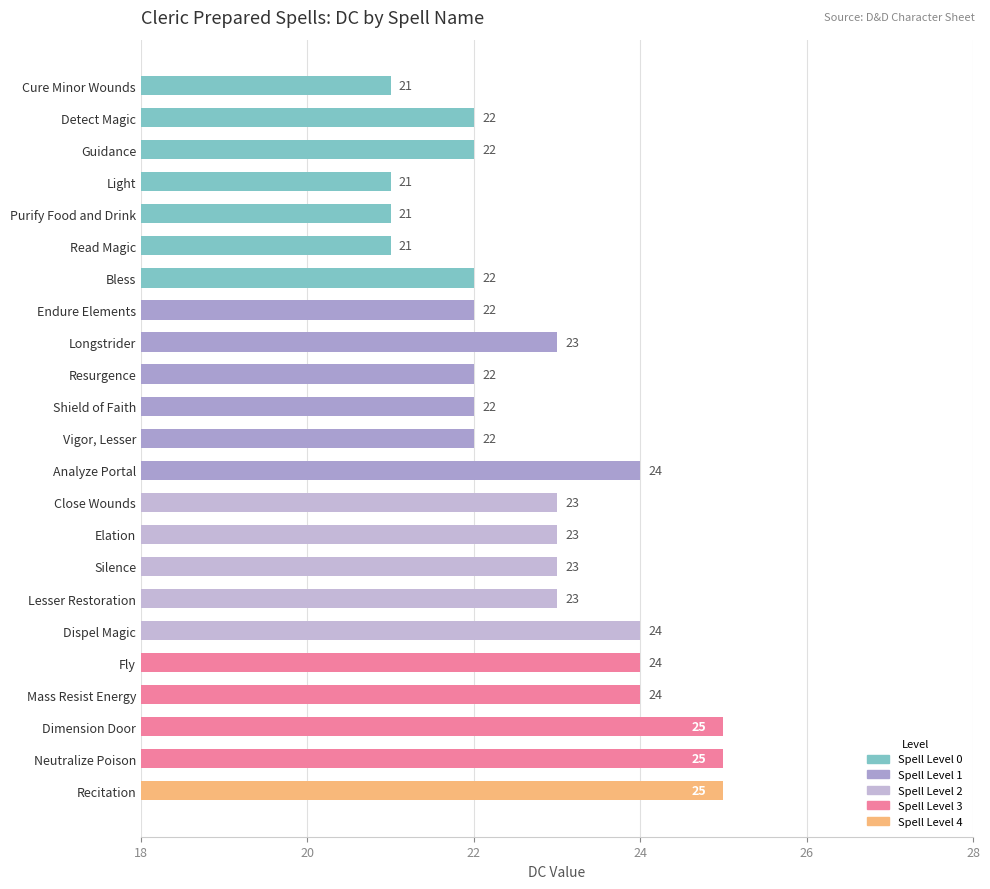

Reading top to bottom, list all the values displayed in this chart.

Cure Minor Wounds=21	Detect Magic=22	Guidance=22	Light=21	Purify Food and Drink=21	Read Magic=21	Bless=22	Endure Elements=22	Longstrider=23	Resurgence=22	Shield of Faith=22	Vigor, Lesser=22	Analyze Portal=24	Close Wounds=23	Elation=23	Silence=23	Lesser Restoration=23	Dispel Magic=24	Fly=24	Mass Resist Energy=24	Dimension Door=25	Neutralize Poison=25	Recitation=25